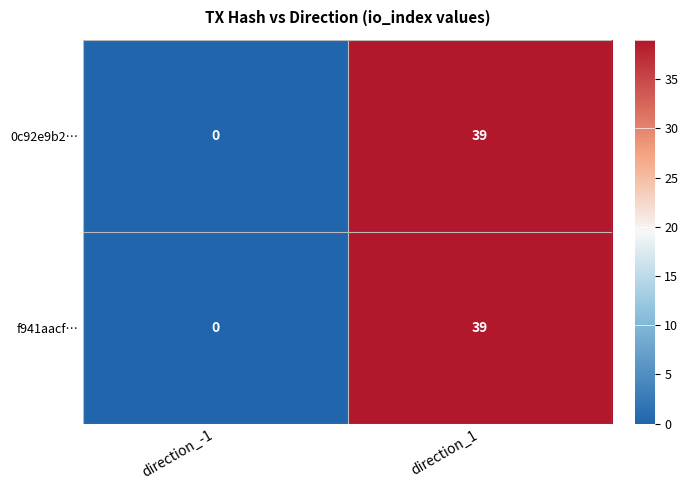

What is the highest value of the f941aacf… series?

39